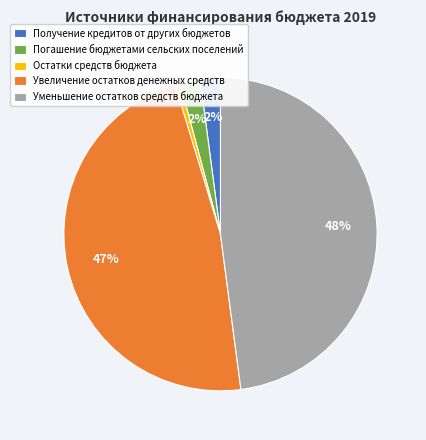

Is the sum of Уменьшение остатков средств бюджета and Остатки средств бюджета greater than half?

No